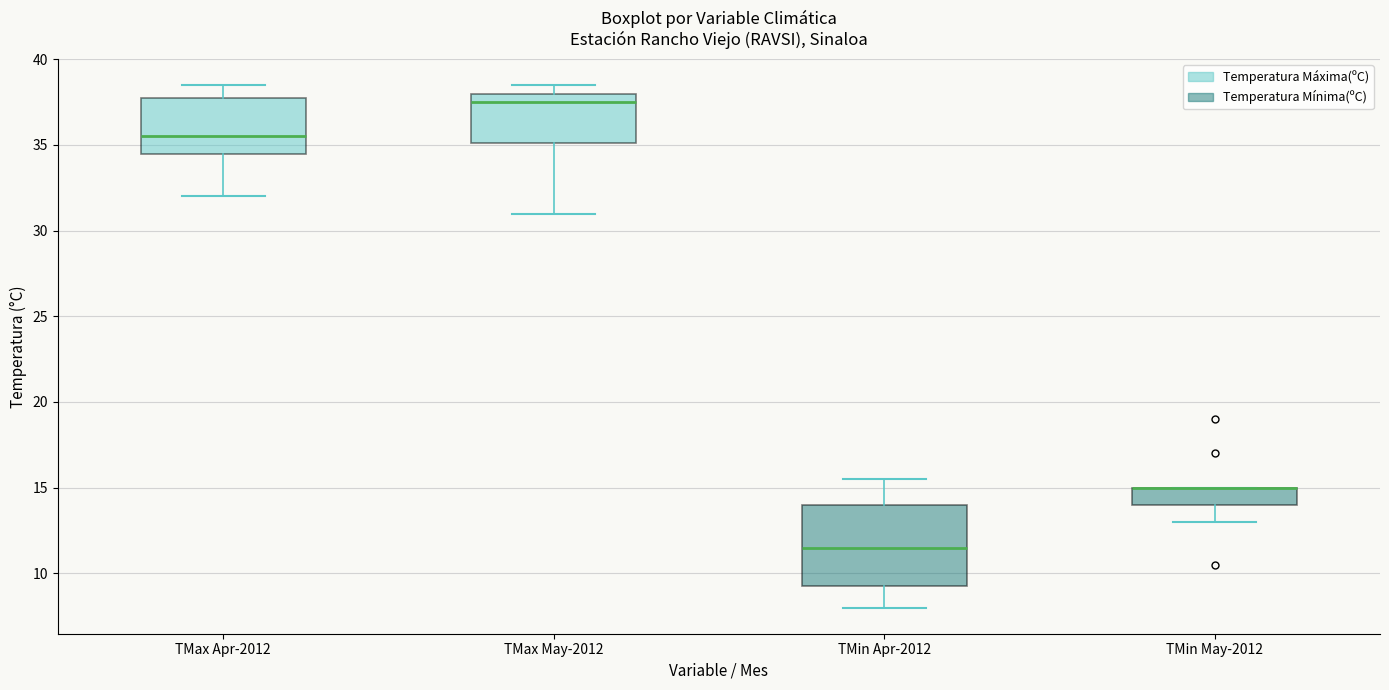

Reading left to right, transcribe this box plot: for each box, give where its median line is, the range the box spans, and where its two whiskers end, as read against the y-axis. The values are not printed on the chart, so give them approximately, as read against the axis.

TMax Apr-2012: median 35.5, box 34.5 to 38.0, whiskers 32.0 to 38.5
TMax May-2012: median 37.5, box 35.0 to 38.0, whiskers 31.0 to 38.5
TMin Apr-2012: median 11.5, box 9.5 to 14.0, whiskers 8.0 to 15.5
TMin May-2012: median 15.0 (drawn on the box's upper edge), box 14.0 to 15.0, whiskers 13.0 to 15.0